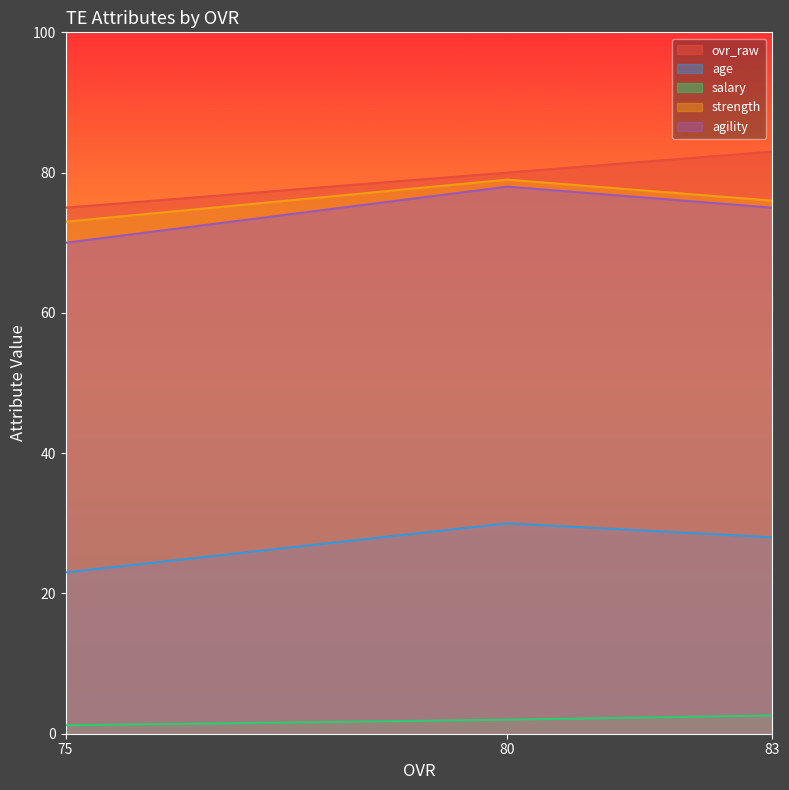

Which has a higher value, 83 or 75?

83